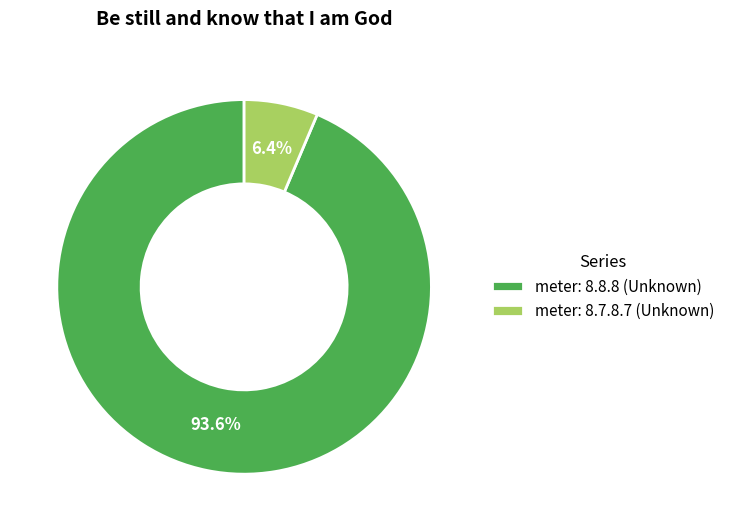

Does any single category account for the majority?

Yes